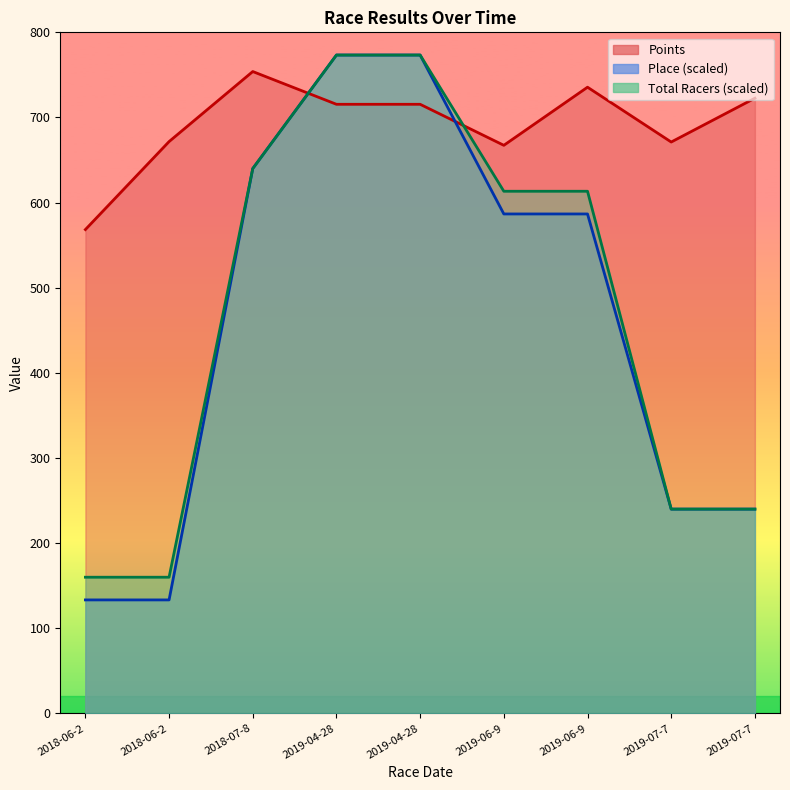

Which category has the lowest value across all series?

2018-06-2